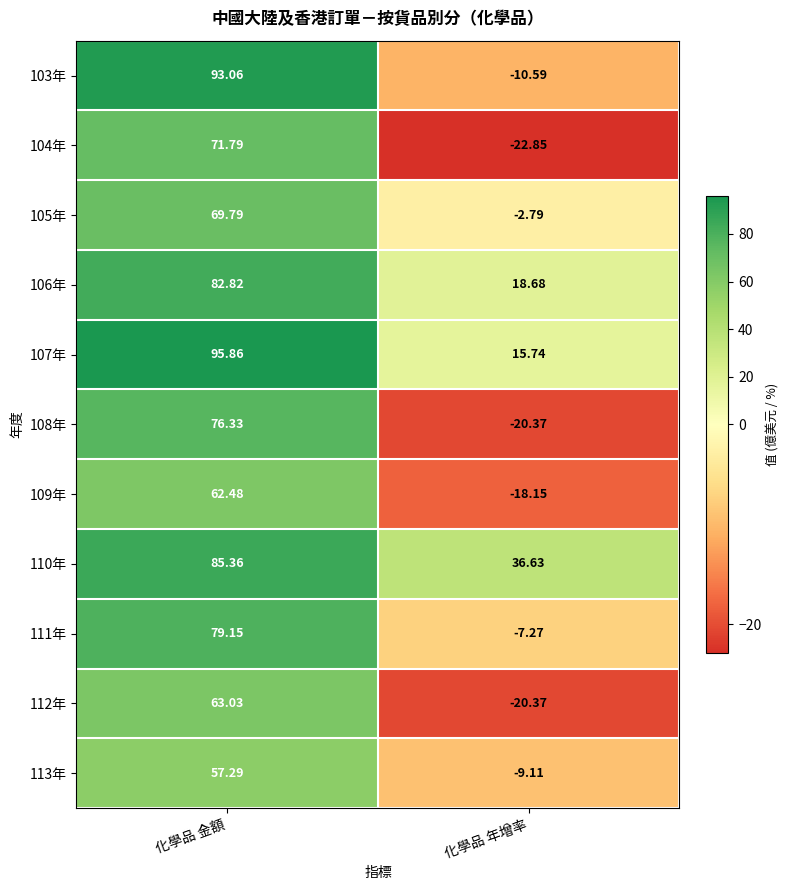

Which label corresponds to the smallest value in the chart?

化學品 年增率